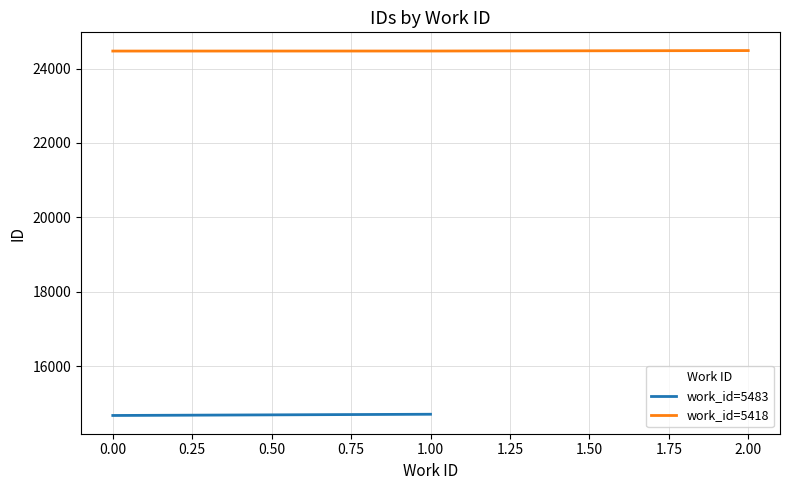

True or false: work_id=5418 has a value of 24470 at 0.00.

True